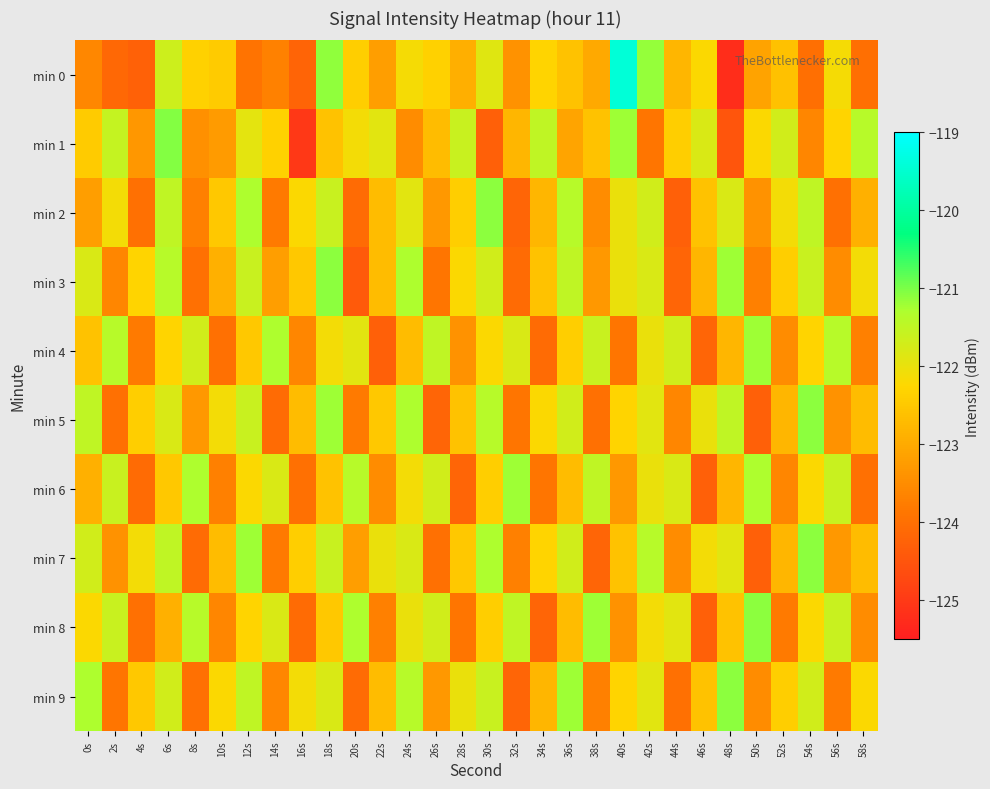

What is the maximum value shown in the chart?

-119.4